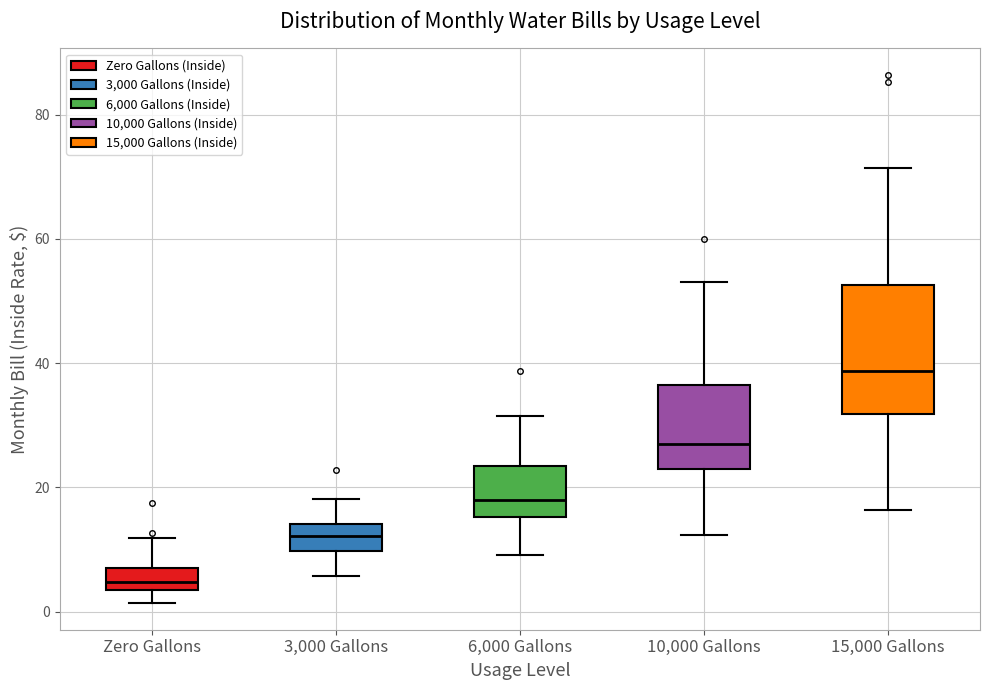

Reading left to right, transcribe this box plot: for each box, give where its median line is, the range the box spans, and where its two whiskers end, as read against the y-axis. The values are not printed on the chart, so give them approximately, as read against the axis.

Zero Gallons: median 4 (just above the box's lower edge), box 4 to 8, whiskers 2 to 12
3,000 Gallons: median 12, box 10 to 14, whiskers 6 to 18
6,000 Gallons: median 18, box 16 to 24, whiskers 10 to 32
10,000 Gallons: median 28, box 22 to 36, whiskers 12 to 54
15,000 Gallons: median 38, box 32 to 52, whiskers 16 to 72